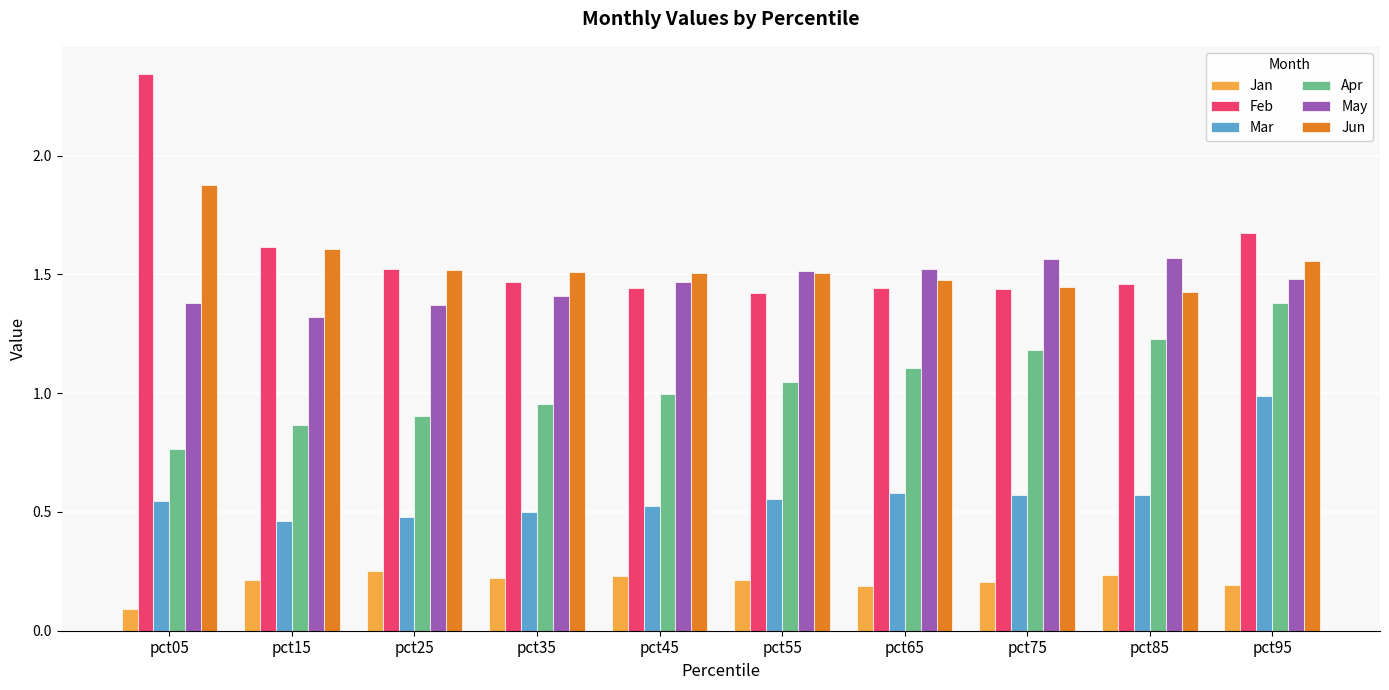

Is it true that Jun equals 1.1 at pct35?

False